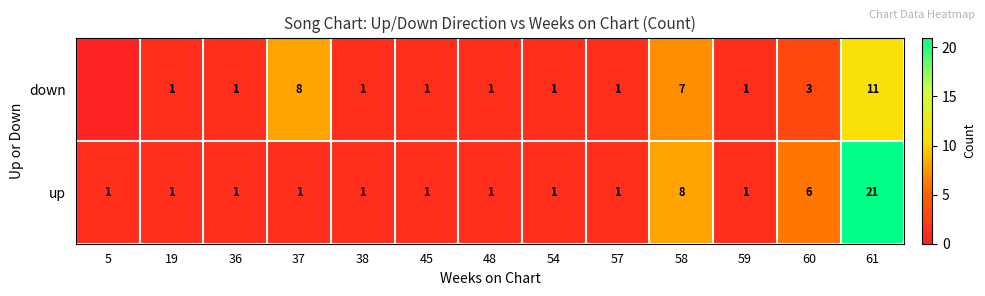

Which series changed the most between 37 and 38?

down